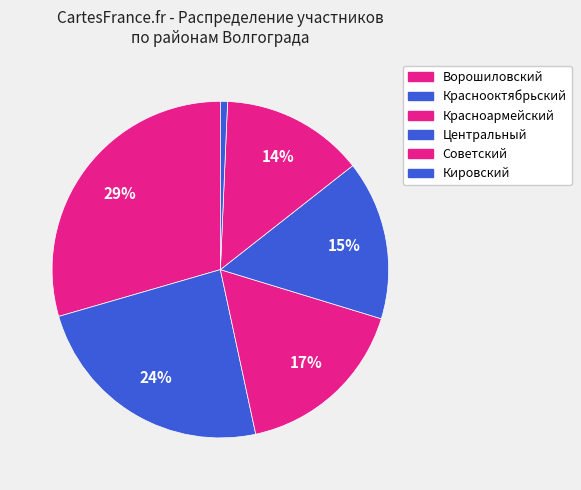

How many slices are in this pie chart?

6